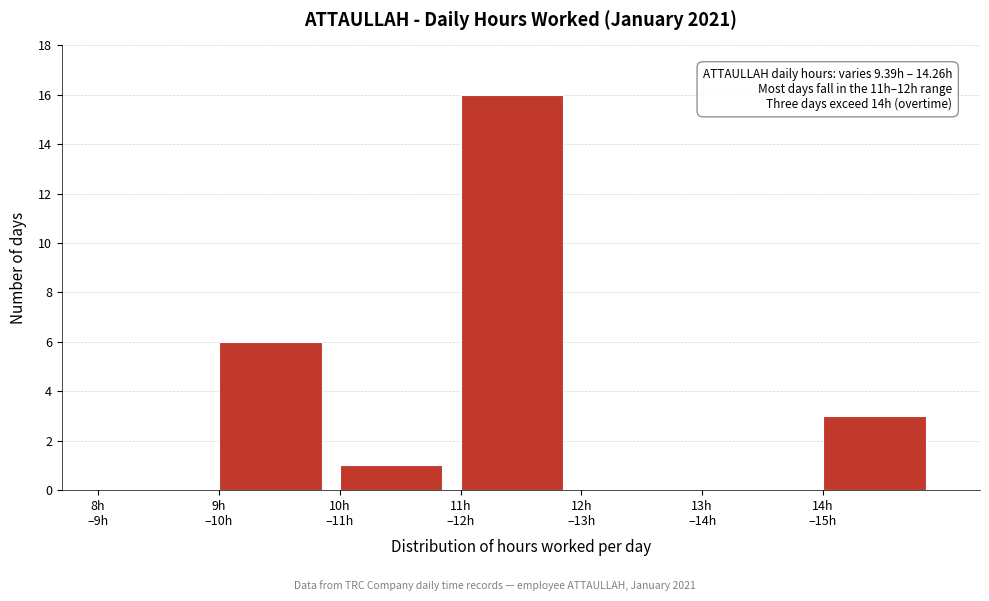

What is the greatest value displayed?

16